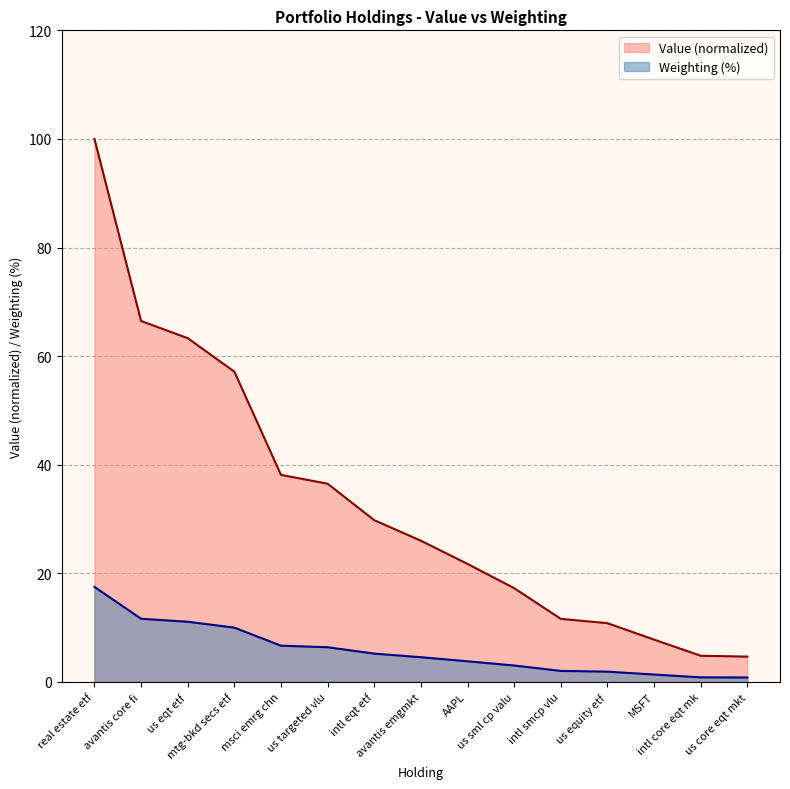

What is the total value across all series at intl eqt etf?

35.0